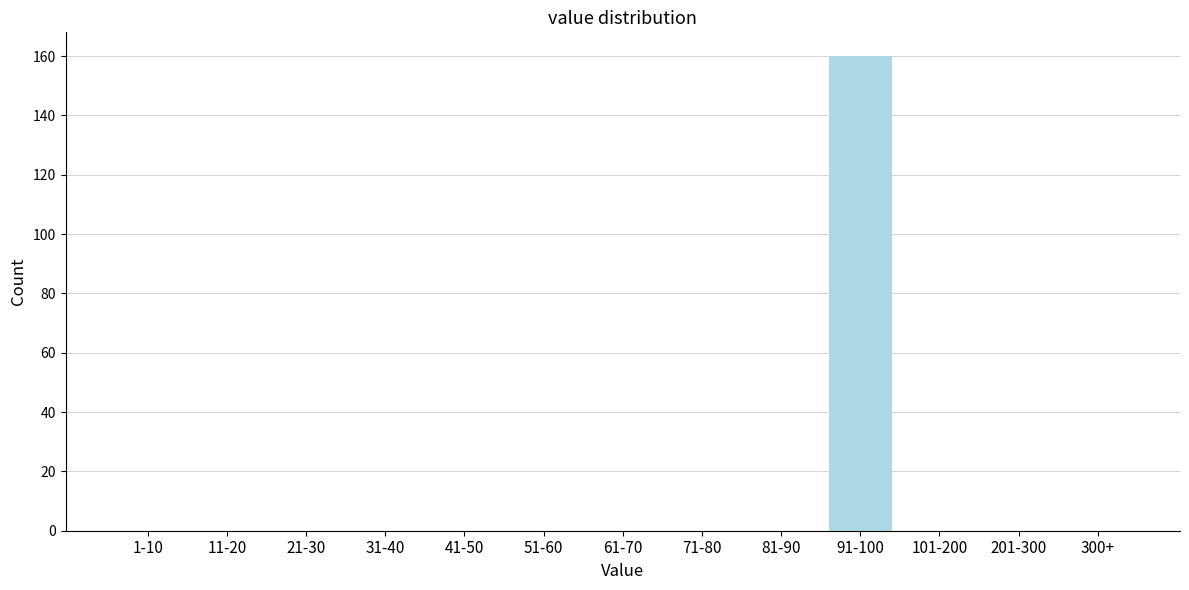

Reading left to right, transcribe all the data shown in this chart.

1-10=0	11-20=0	21-30=0	31-40=0	41-50=0	51-60=0	61-70=0	71-80=0	81-90=0	91-100=160	101-200=0	201-300=0	300+=0